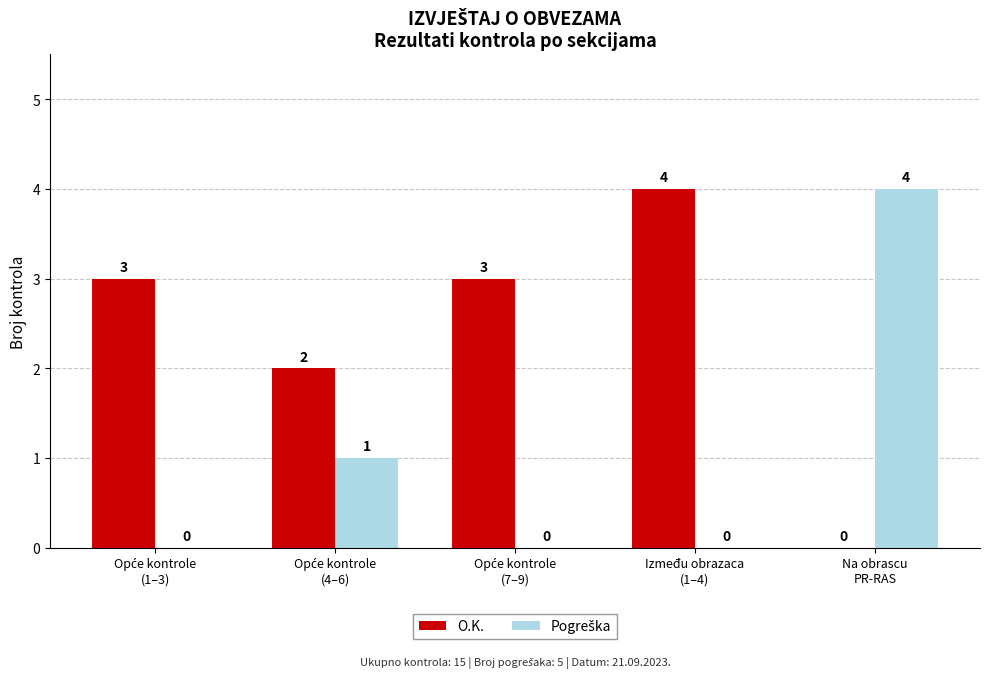

How many O.K. values are between 2 and 3?

3